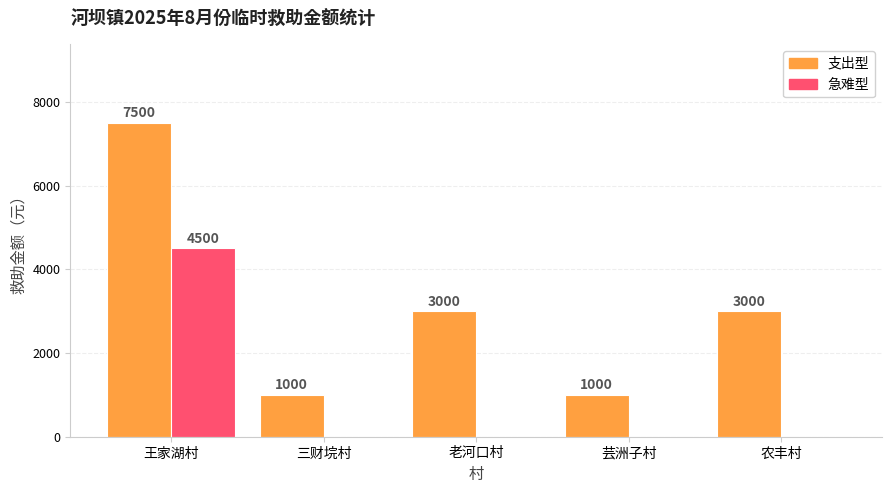

Reading right to left, transcribe all the data shown in this chart.

支出型: 3000	1000	3000	1000	7500
急难型: 0	0	0	0	4500